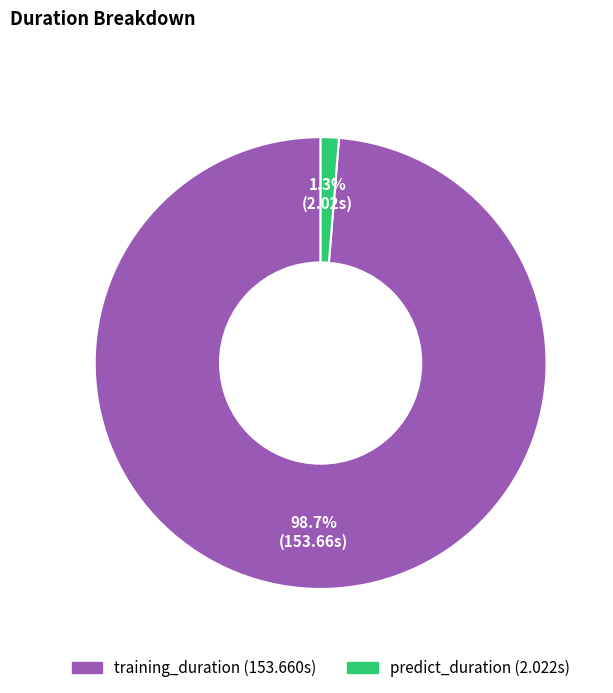

To the nearest percent, what is the average slice percentage?

50%